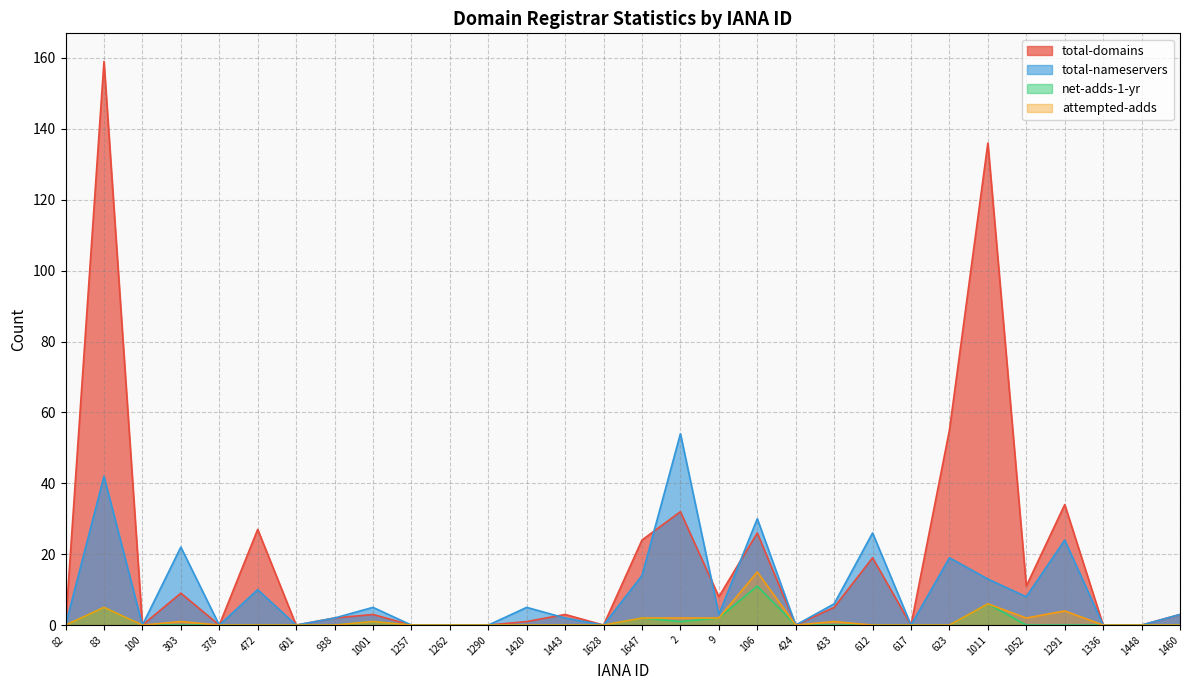

In net-adds-1-yr, how many points are higher than both neighbors (excluding endpoints)?

5